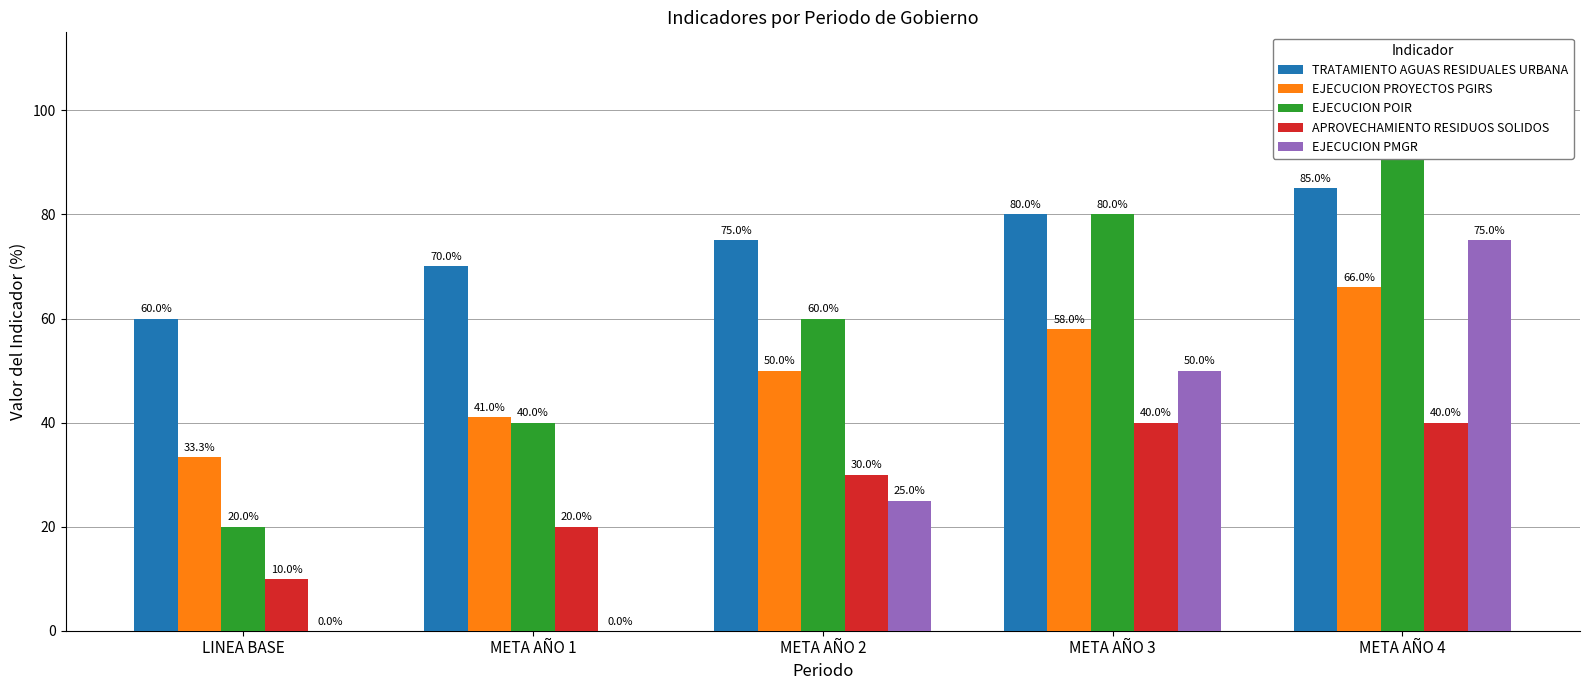

Where does the TRATAMIENTO AGUAS RESIDUALES URBANA series first go above 75?

META AÑO 3